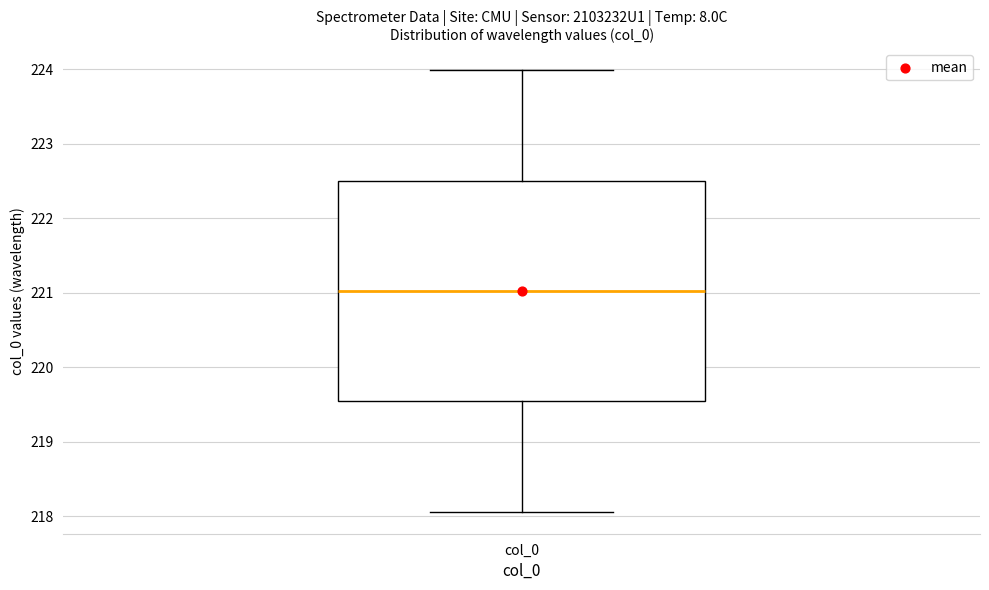

Read this box plot against the y-axis: the position of the median line, the range covered by the box, and the ends of both whiskers. The values are not printed on the chart, so give them approximately, as read against the axis.

median 221.0, box 219.5 to 222.5, whiskers 218.1 to 224.0